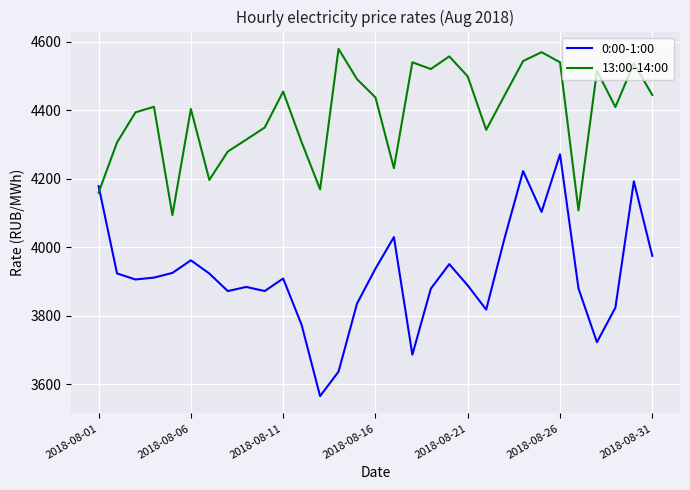

What is the difference between the maximum and minimum values in the 0:00-1:00 series?

706.1